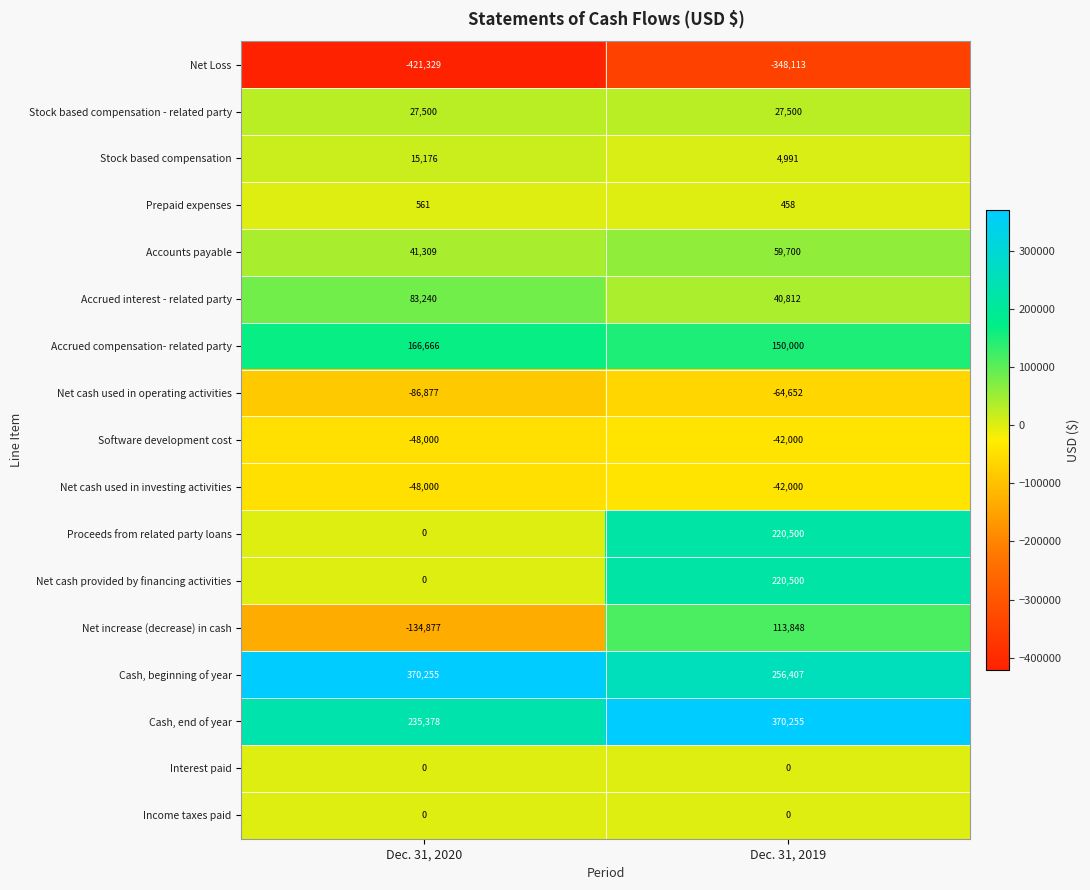

Rank the categories by Accounts payable value from highest to lowest.

Dec. 31, 2019, Dec. 31, 2020